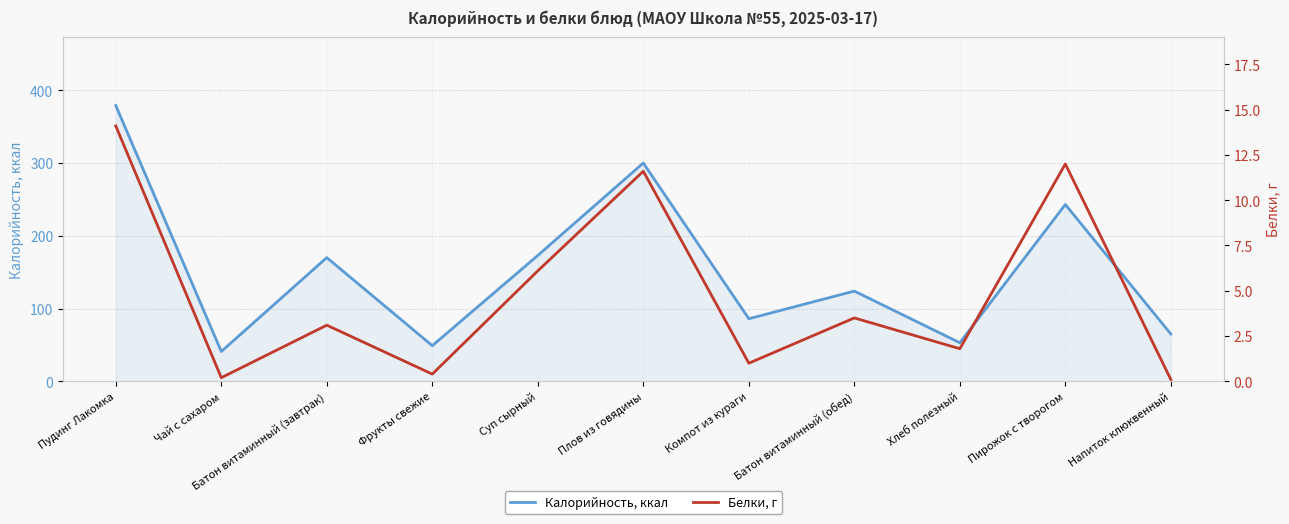

True or false: Белки, г and Калорийность, ккал cross at least once.

False